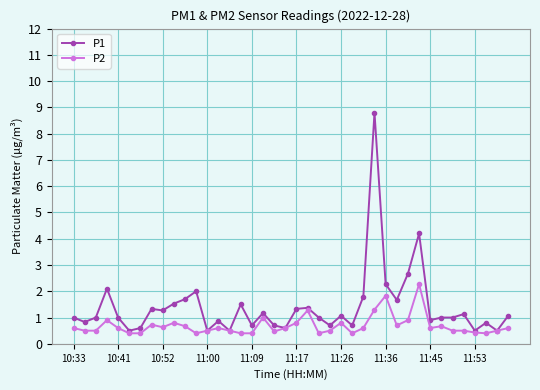

What is the value of the P2 point at the 26th from the left?

0.4